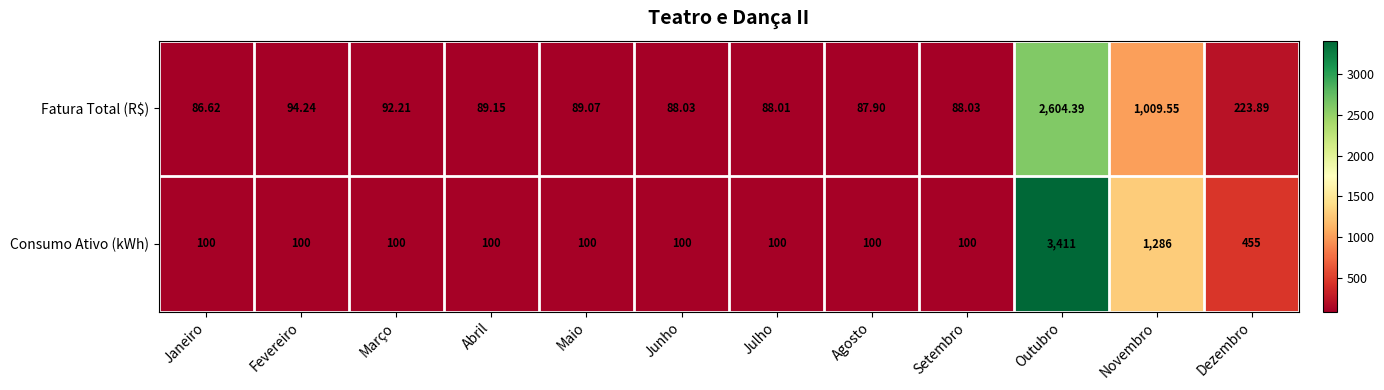

Is the value of Consumo Ativo (kWh) at Setembro greater than the value of Fatura Total (R$) at Abril?

Yes